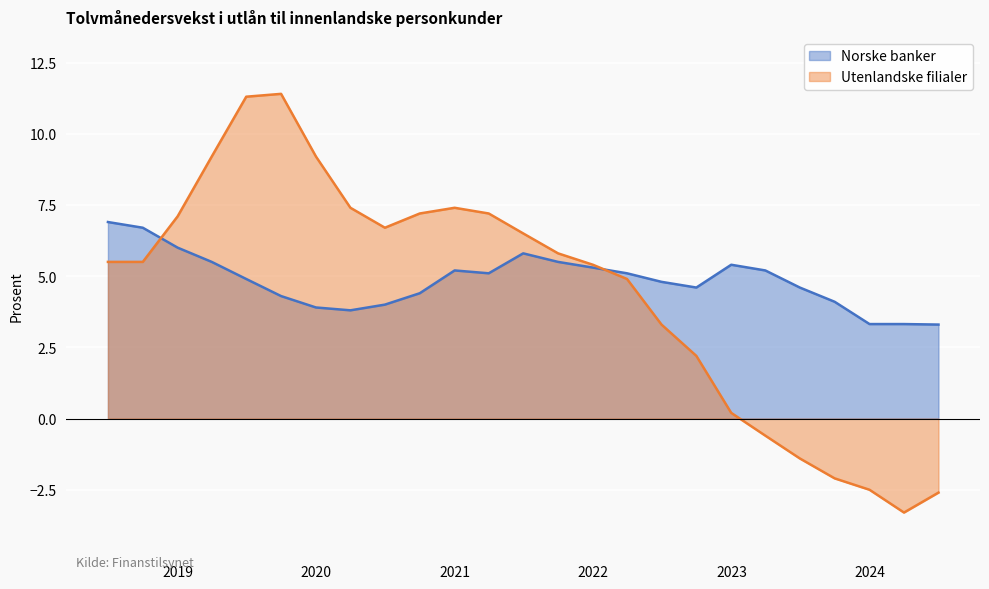

What position from the right is 2023-09-30?

4